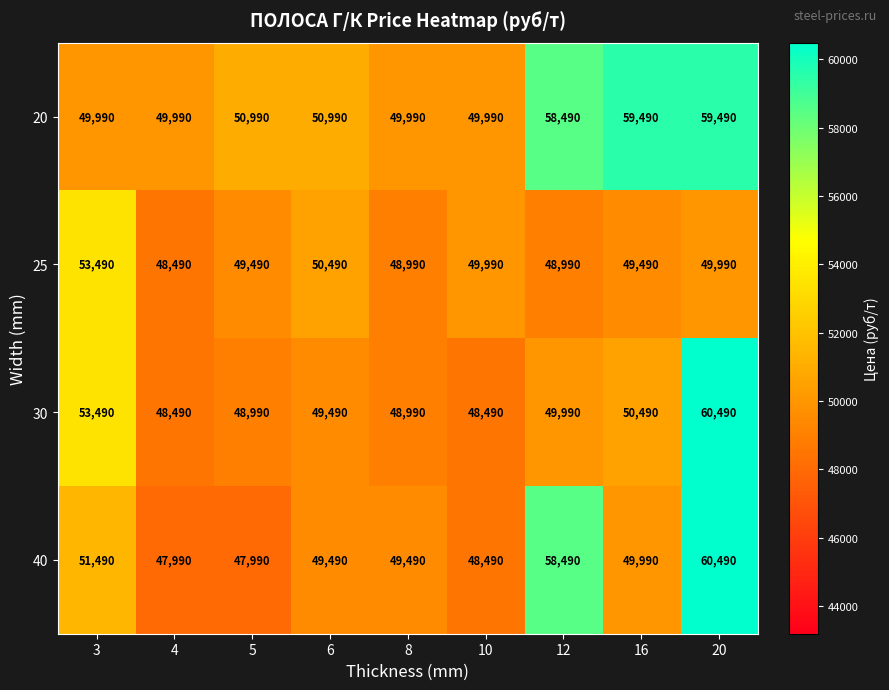

Where does the 25 series first go above 49490?

3